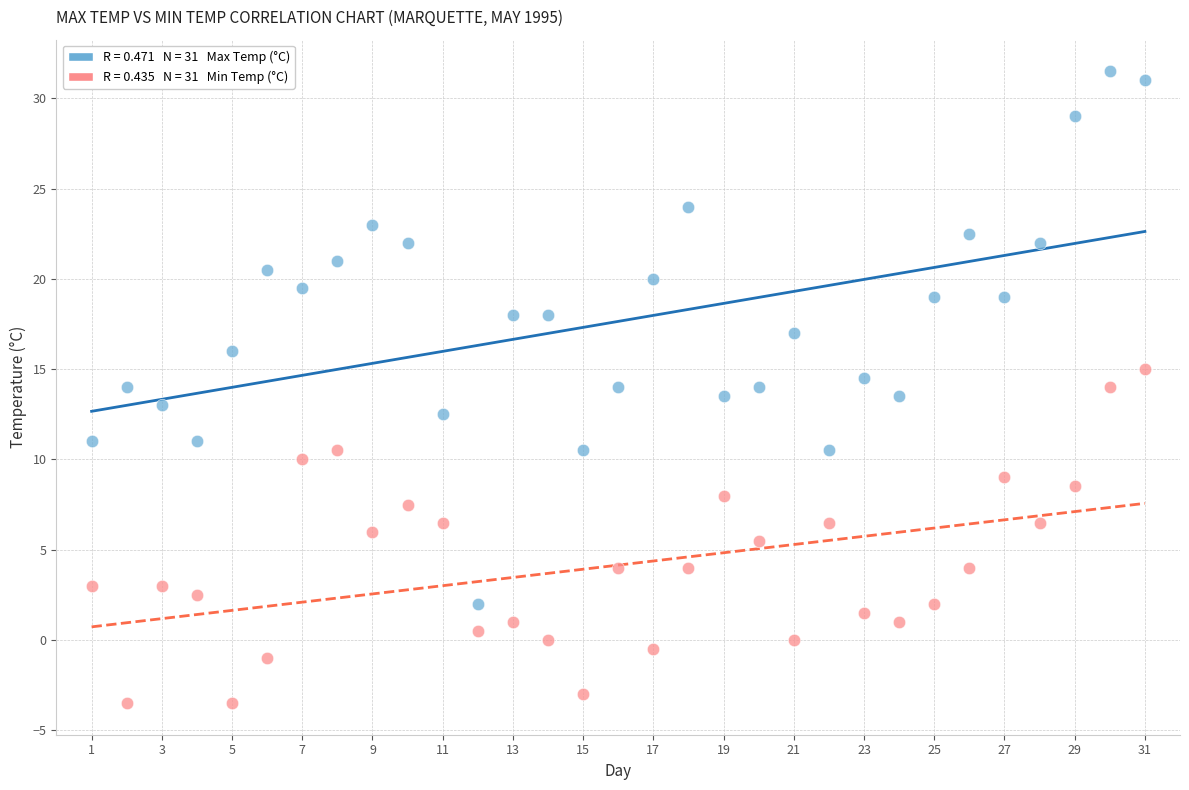

Across all data points, what is the range of Y values (max minus min)?

35.0